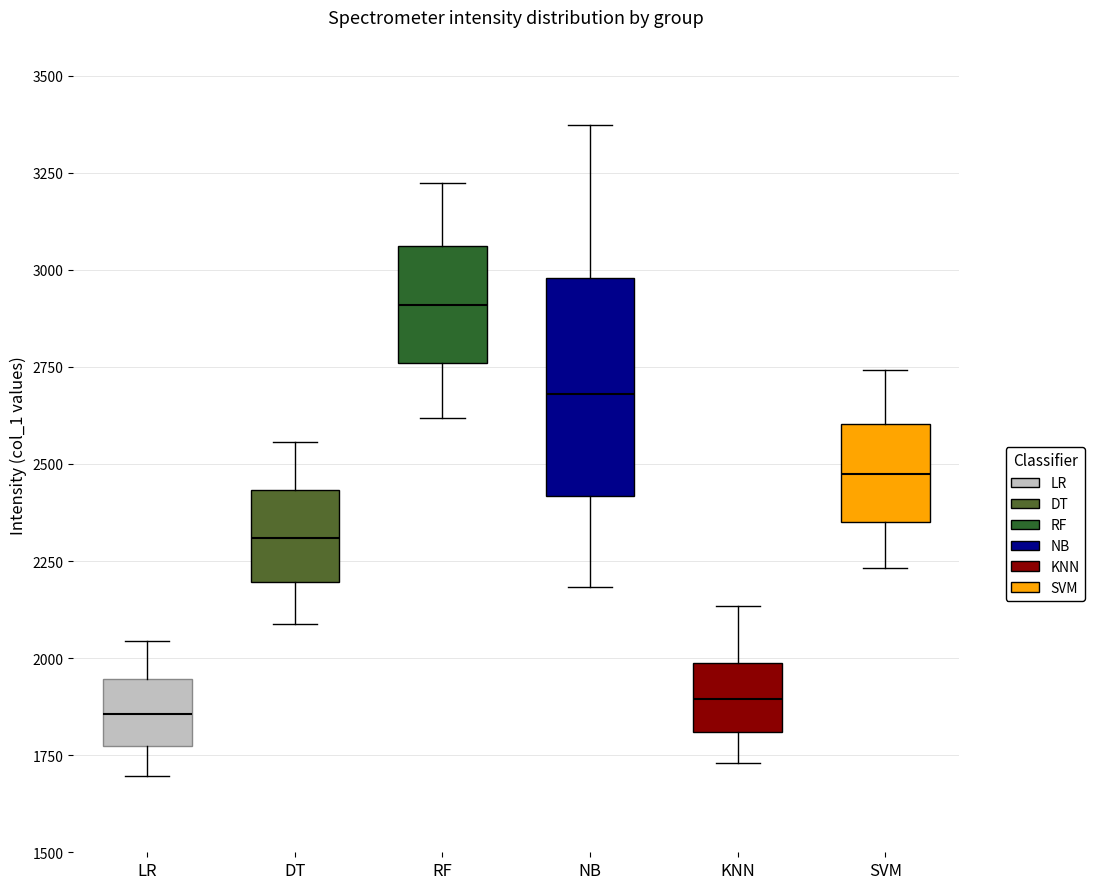

Reading left to right, transcribe this box plot: for each box, give where its median line is, the range the box spans, and where its two whiskers end, as read against the y-axis. The values are not printed on the chart, so give them approximately, as read against the axis.

LR: median 1850, box 1750 to 1950, whiskers 1700 to 2050
DT: median 2300, box 2200 to 2450, whiskers 2100 to 2550
RF: median 2900, box 2750 to 3050, whiskers 2600 to 3200
NB: median 2700, box 2400 to 3000, whiskers 2200 to 3350
KNN: median 1900, box 1800 to 2000, whiskers 1750 to 2150
SVM: median 2500, box 2350 to 2600, whiskers 2250 to 2750